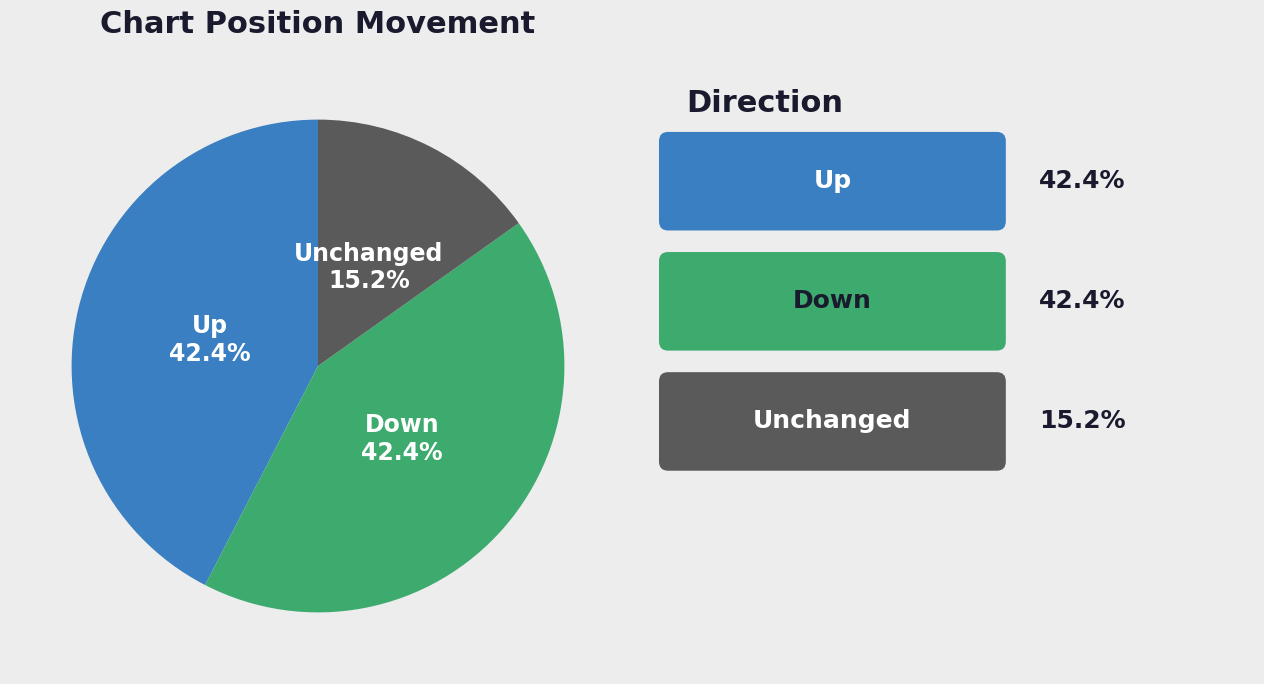

Is there a majority slice in this chart?

No